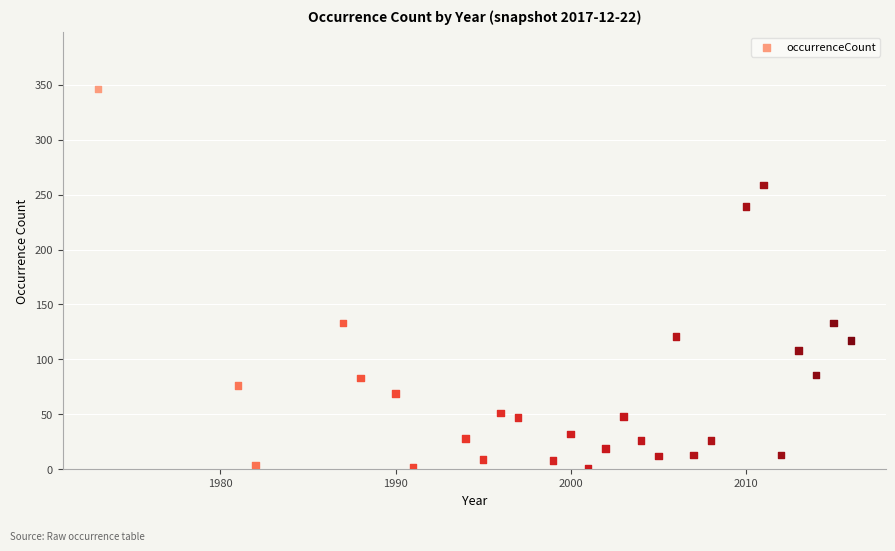

What is the range of X values (max minus min)?

43